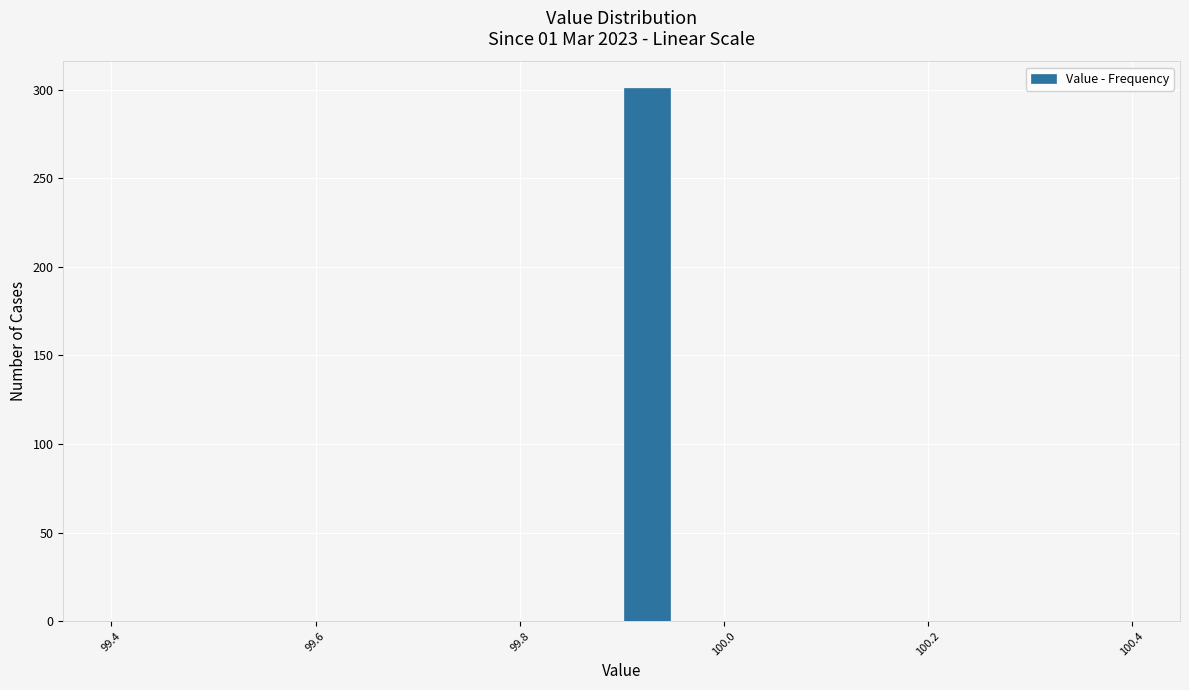

Read against the x-axis, roughly where is the centre of the tallest bar?

99.92